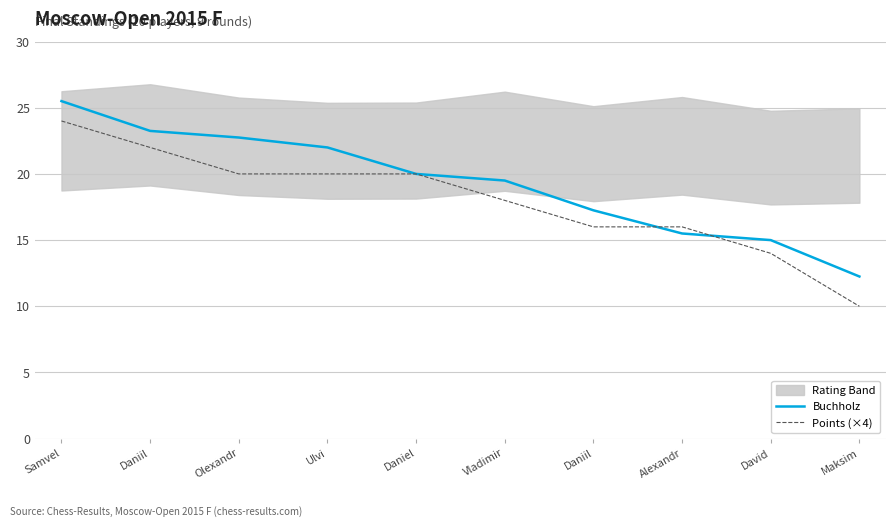

True or false: Buchholz has a value of 7.3 at Daniil.

False